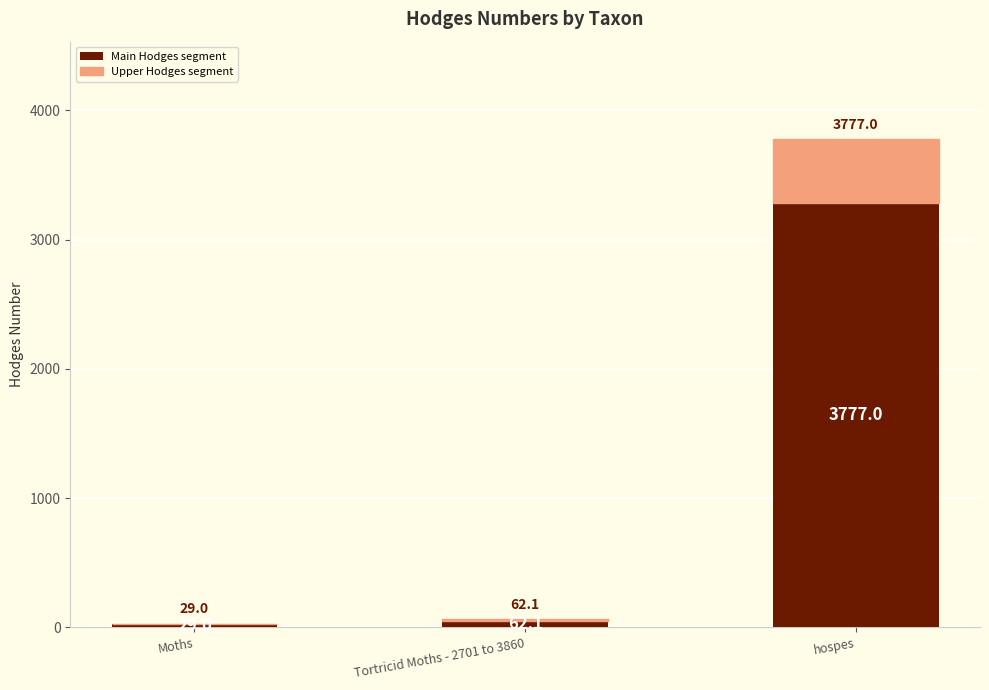

Are the bars grouped side by side (vs. stacked)?

No